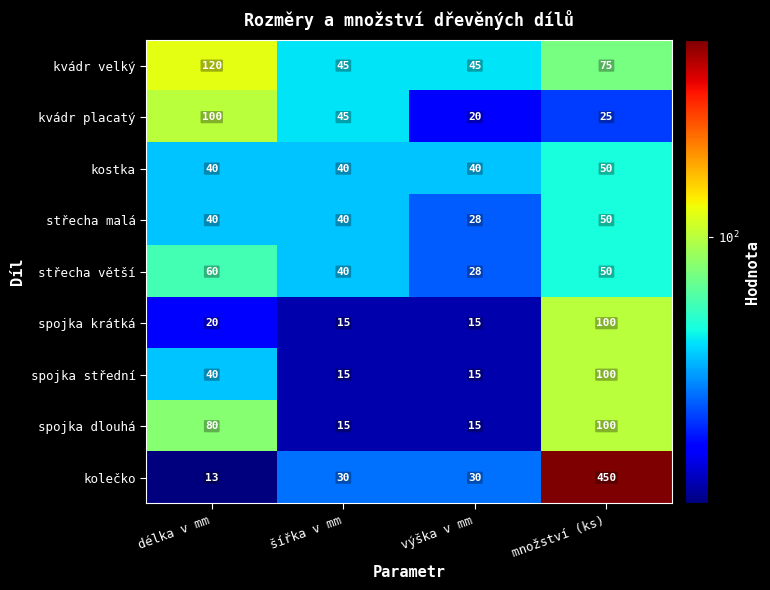

The value of spojka dlouhá at množství (ks) is 48. True or false?

False